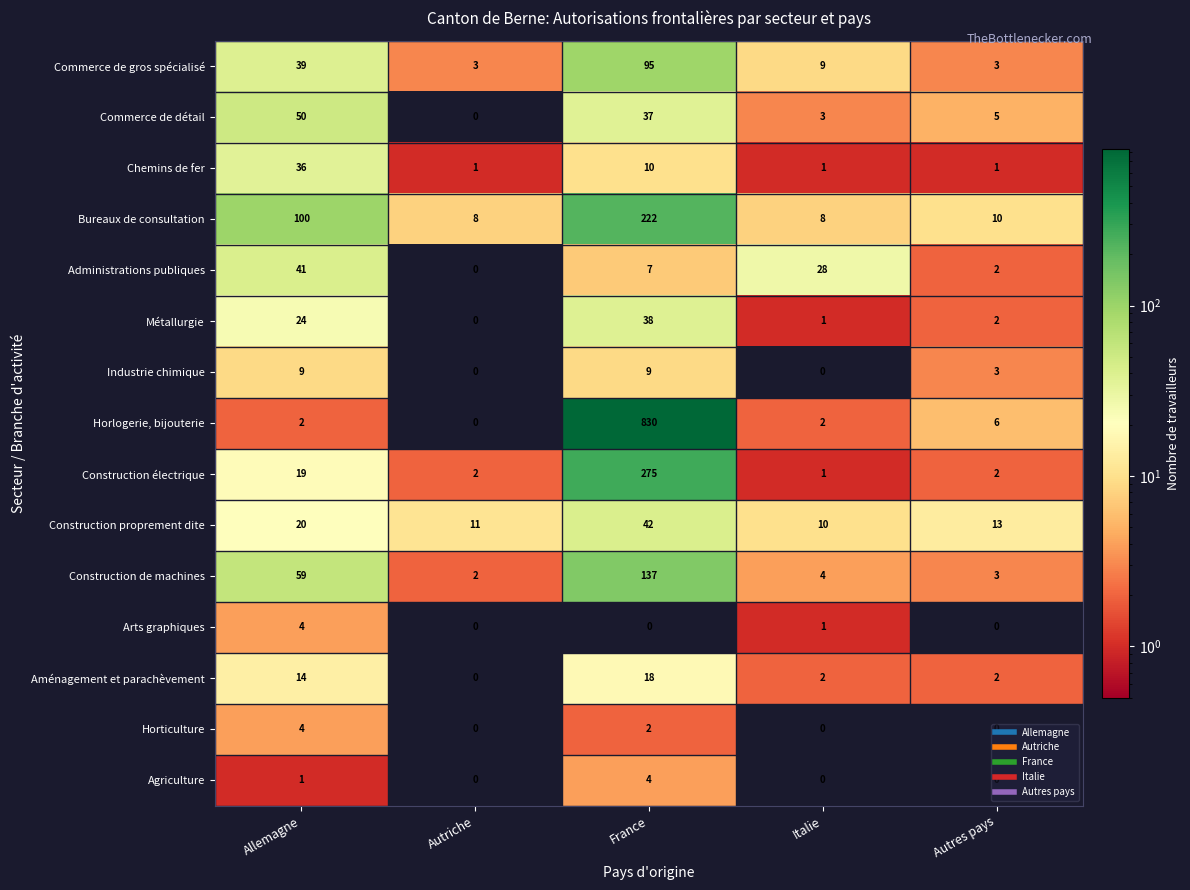

What is the difference between the Bureaux de consultation values at Autres pays and Allemagne?

90